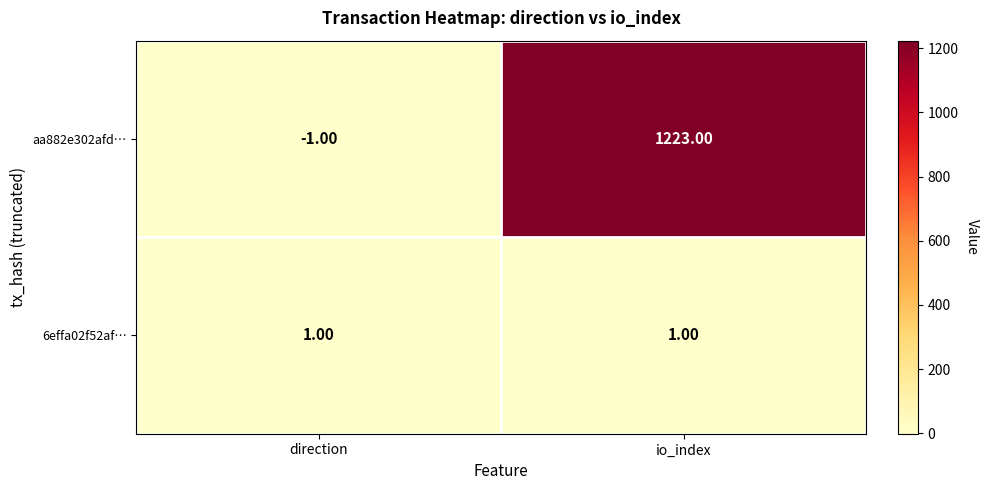

What is the difference between the maximum and minimum values in the aa882e302afd… series?

1224